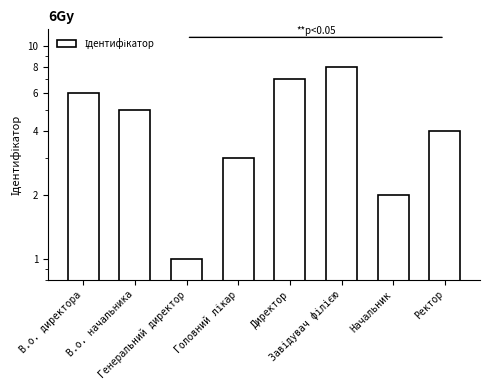

What is the label of the 1st bar from the right?

Ректор